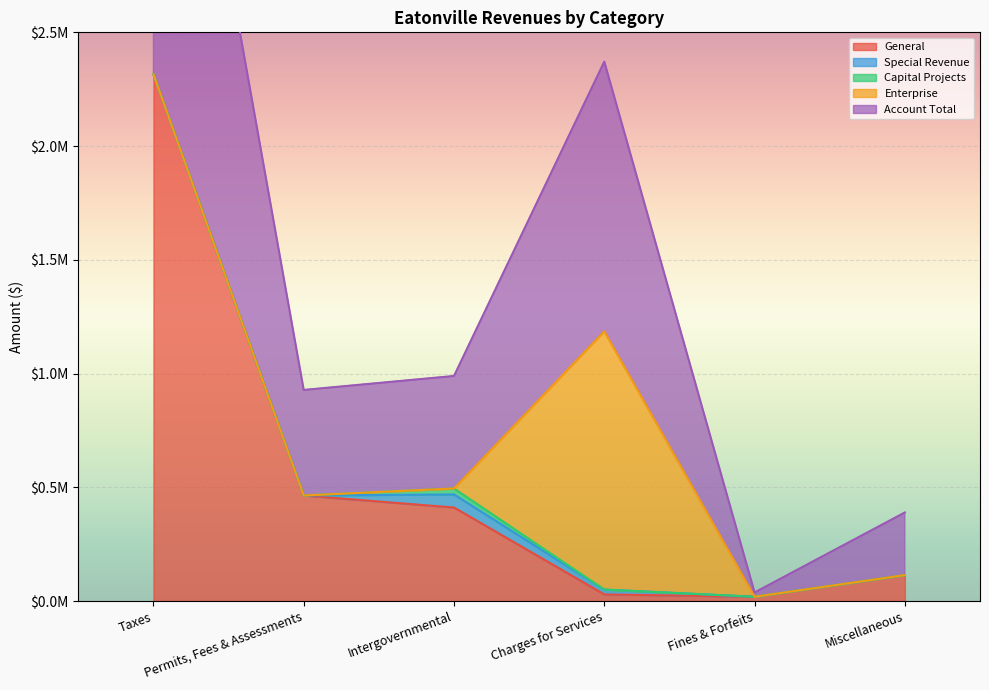

How many interior local valleys does the General series have?

1